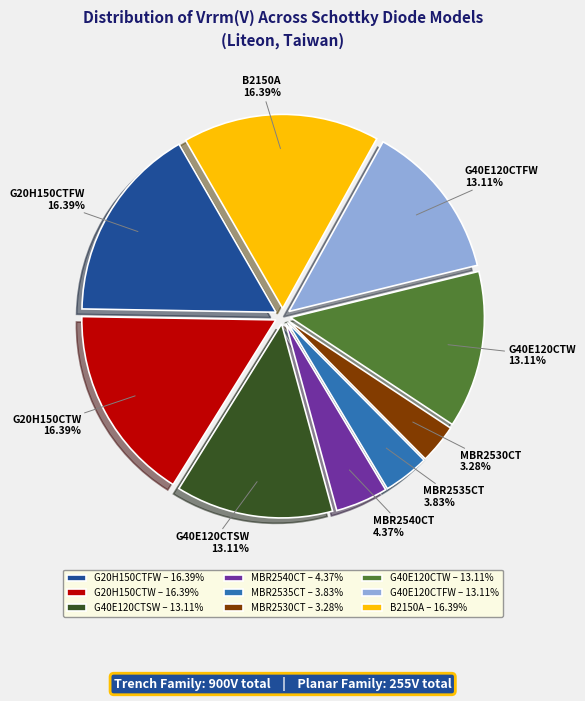

To the nearest percent, what portion does MBR2535CT represent?

4%